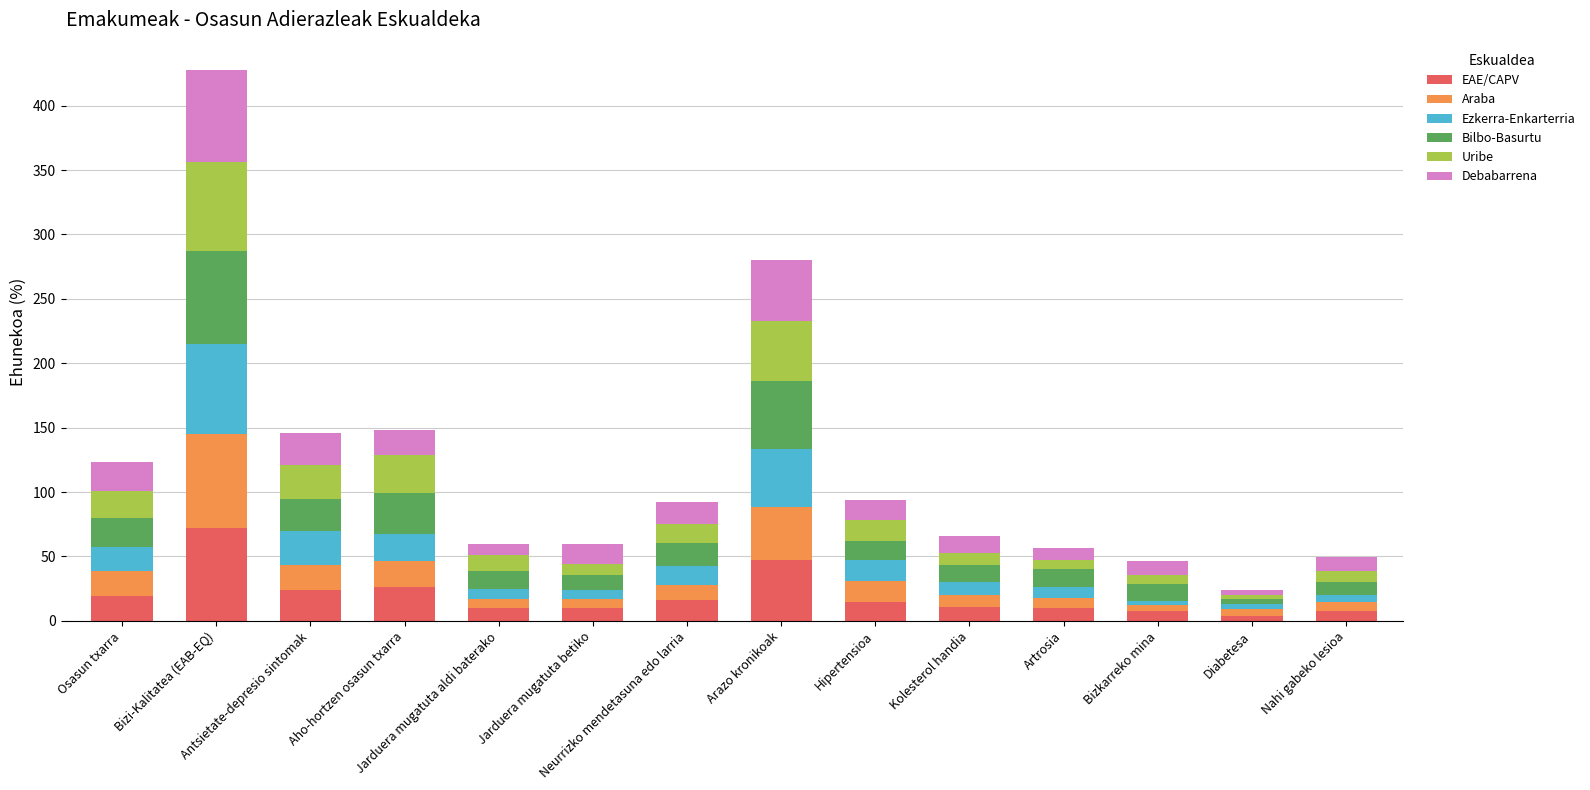

What is the maximum value for EAE/CAPV?

72.0